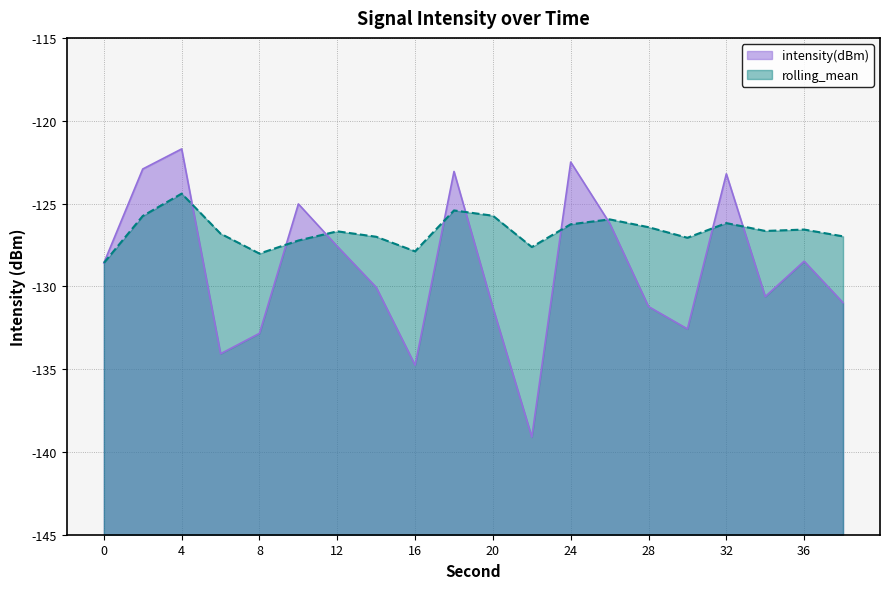

In intensity(dBm), how many points are lower than both neighbors (excluding endpoints)?

5